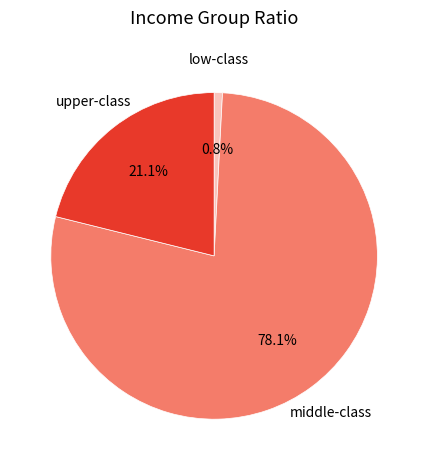

Which slice is the smallest?

low-class